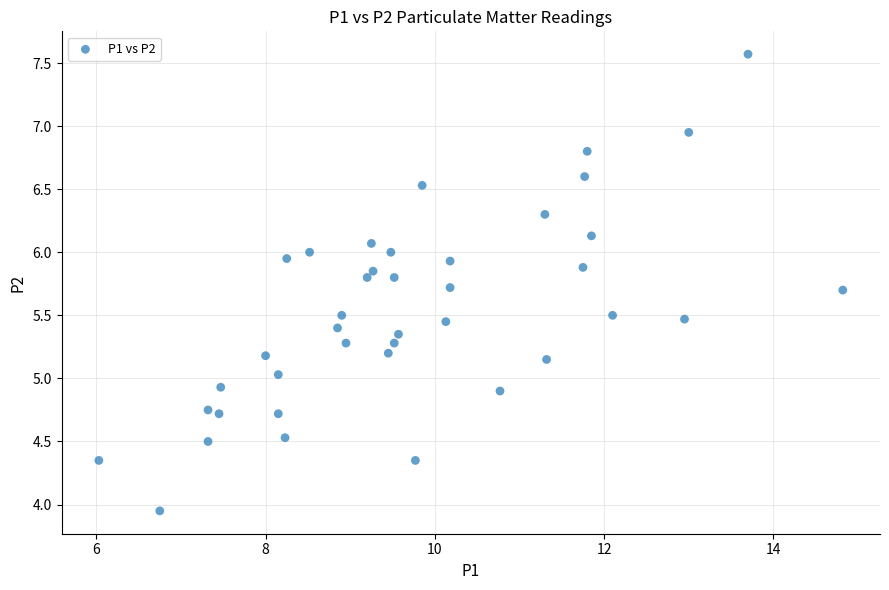

What is the range of Y values (max minus min)?

3.6